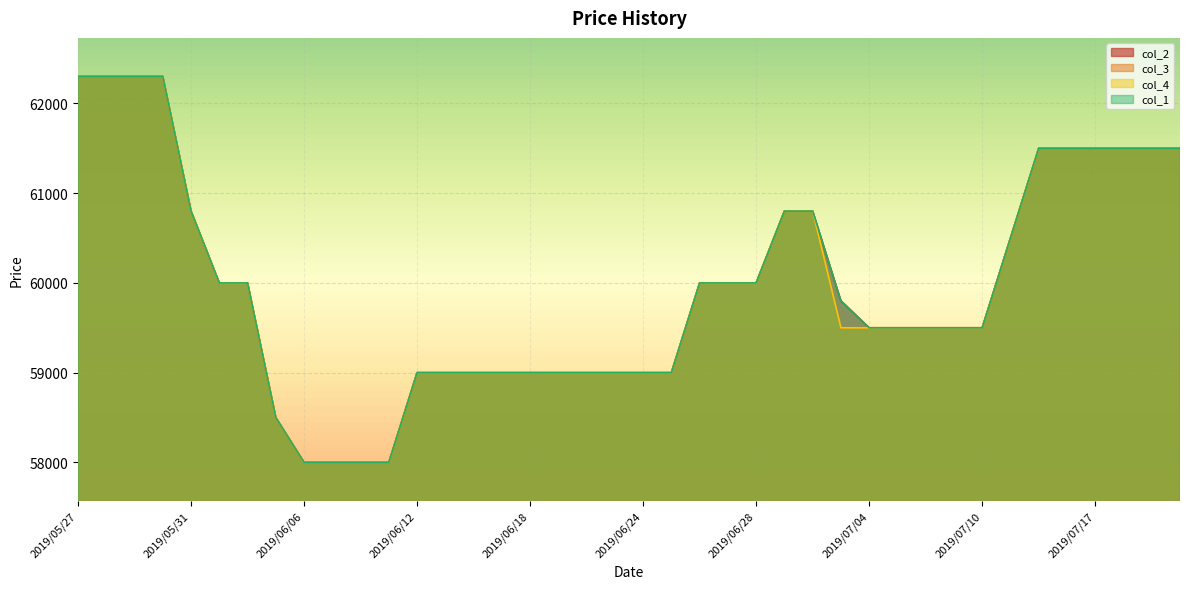

What is the average value of the col_3 series?

59965